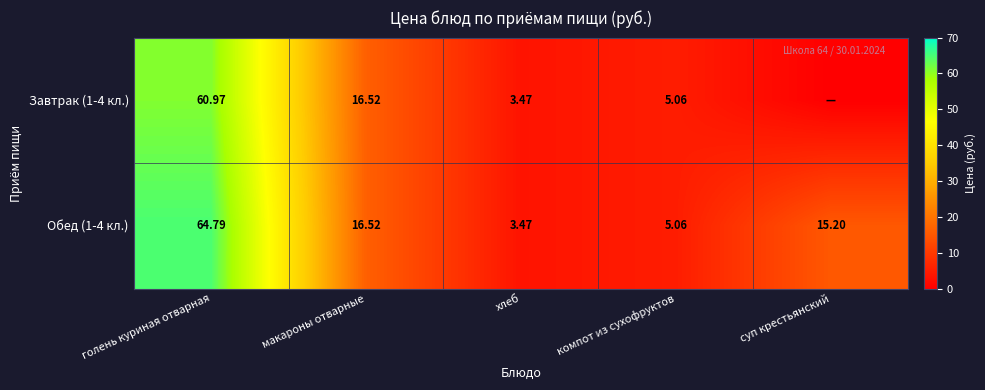

Where does the Обед (1-4 кл.) series first go above 15?

голень куриная отварная